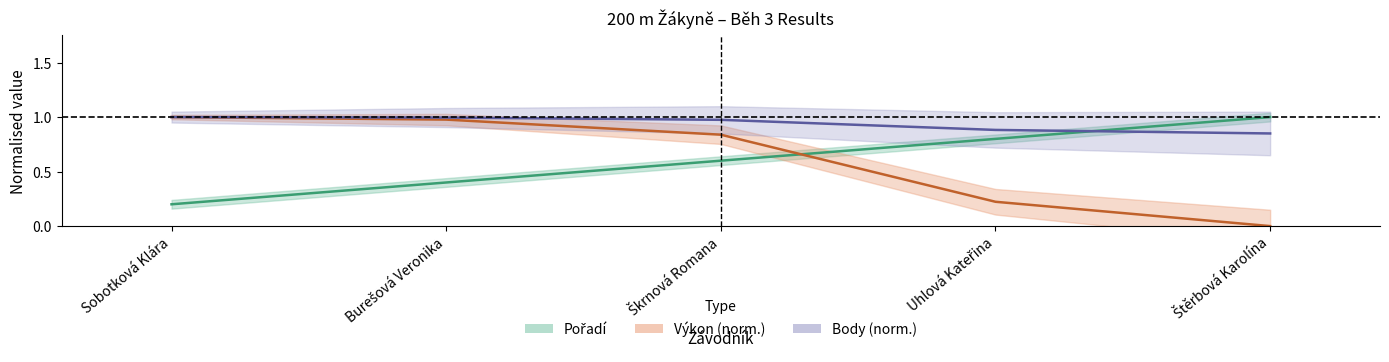

What is the minimum value for Pořadí?

0.2